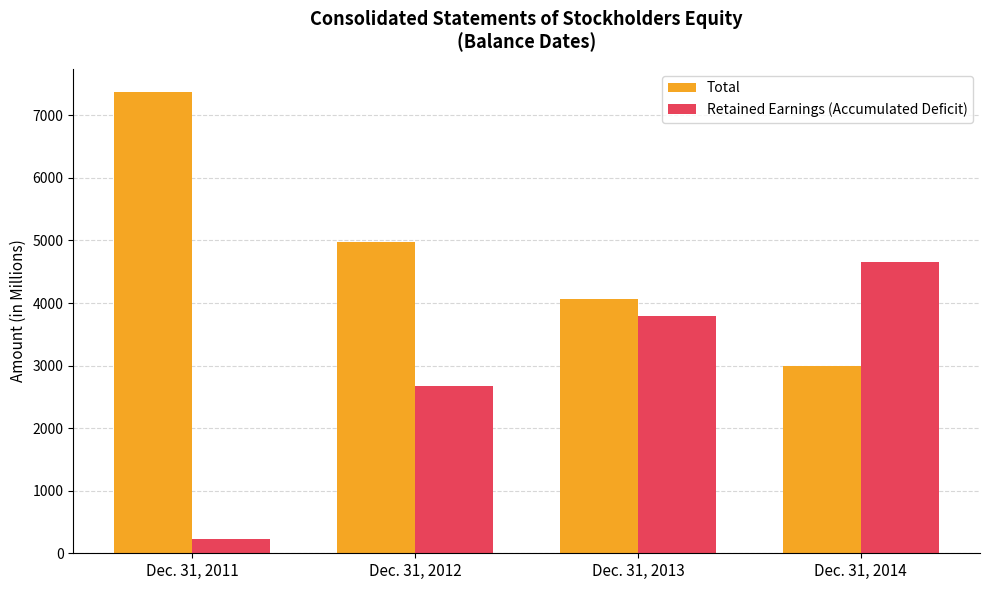

What is the minimum value for Total?

2986.8